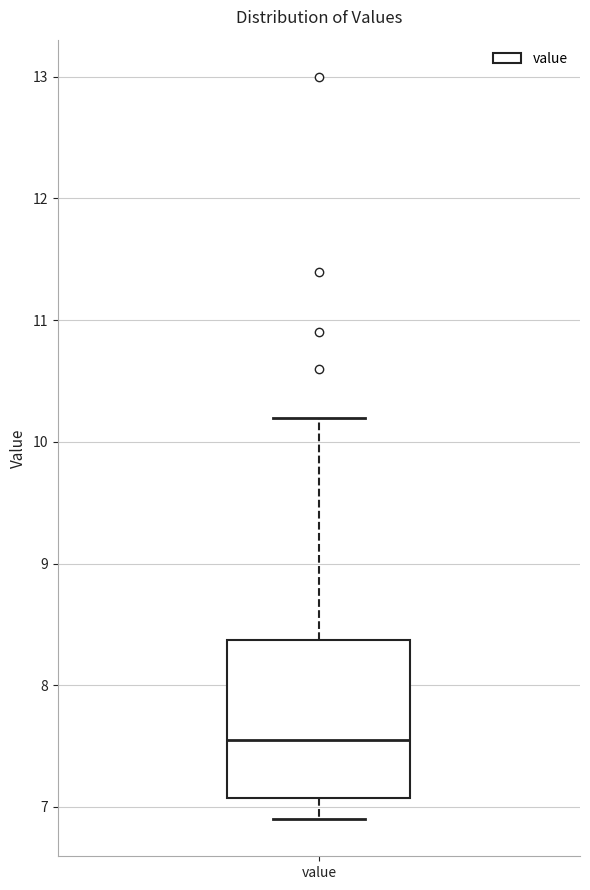

Where is the lower edge of the box for value on the y-axis? The values are not printed on the chart, so give them approximately, as read against the axis.

7.1